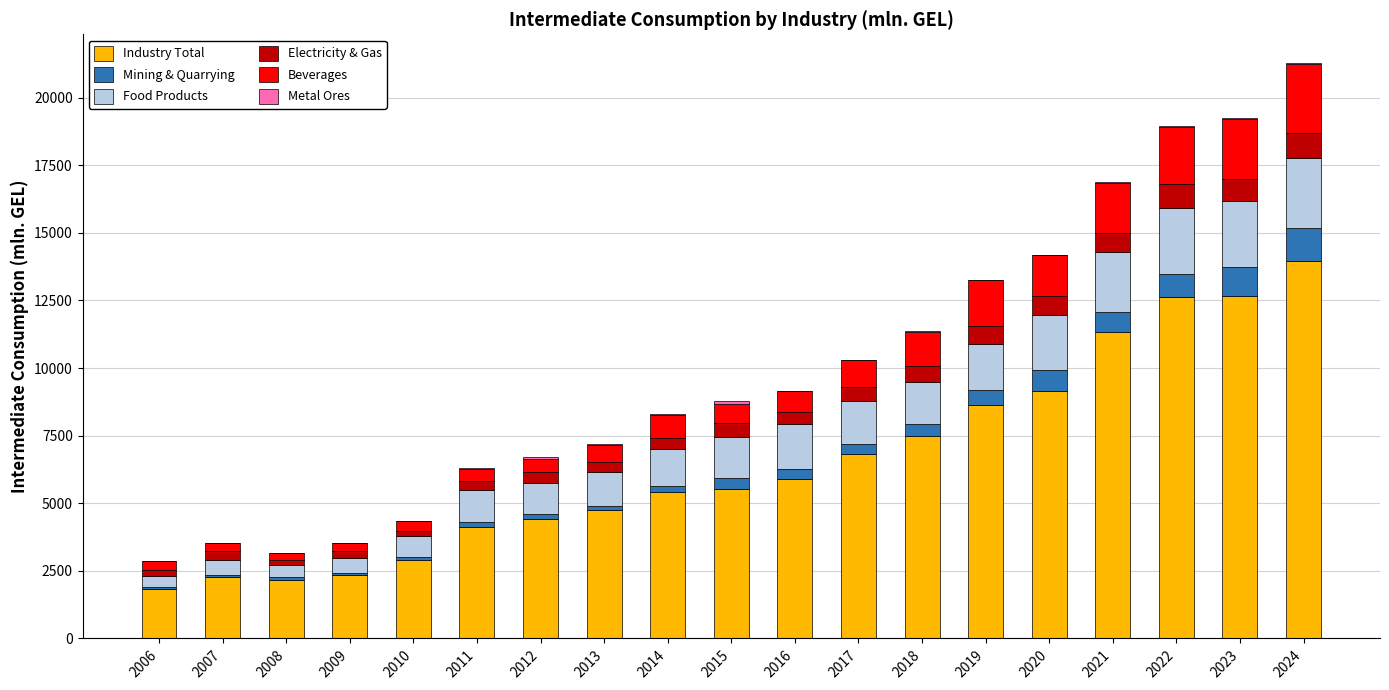

What is the highest value of the Industry Total series?

13947.8